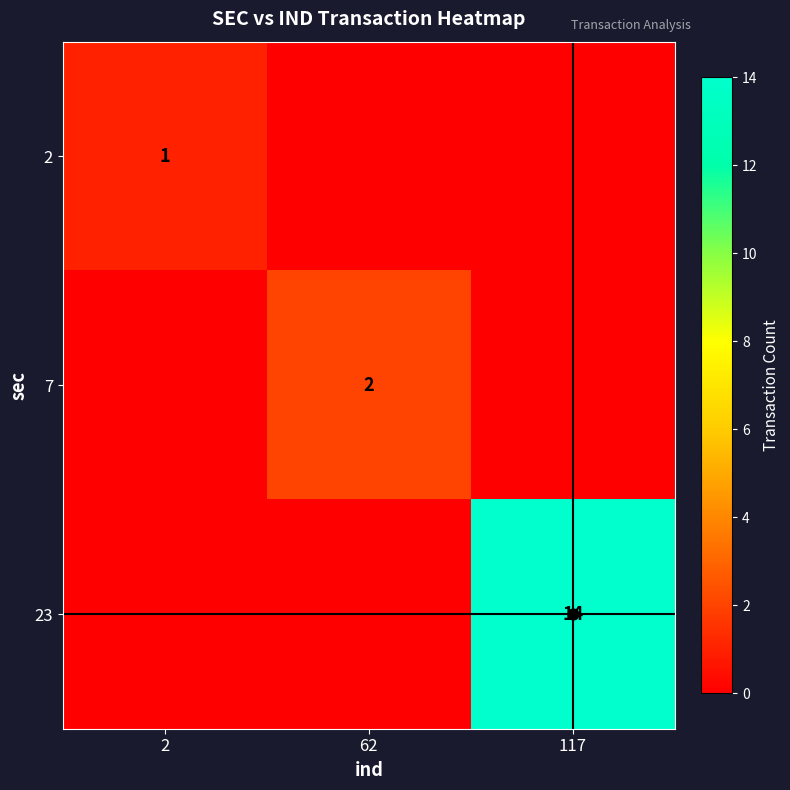

How many 7 values are between 0 and 2?

3